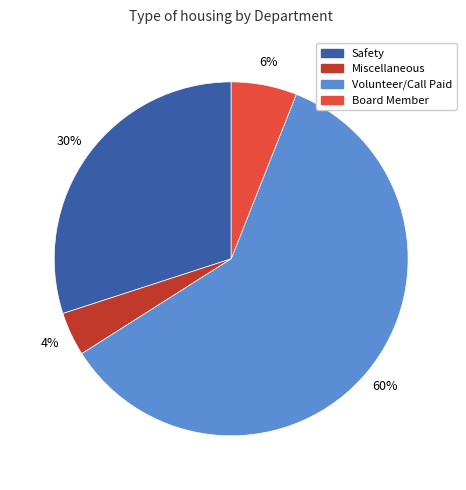

How many slices are in this pie chart?

4